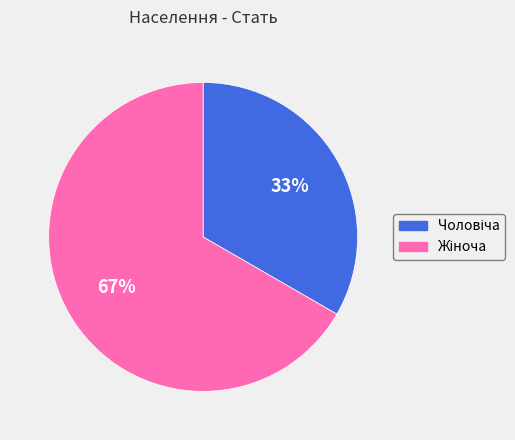

Does any single category account for the majority?

Yes